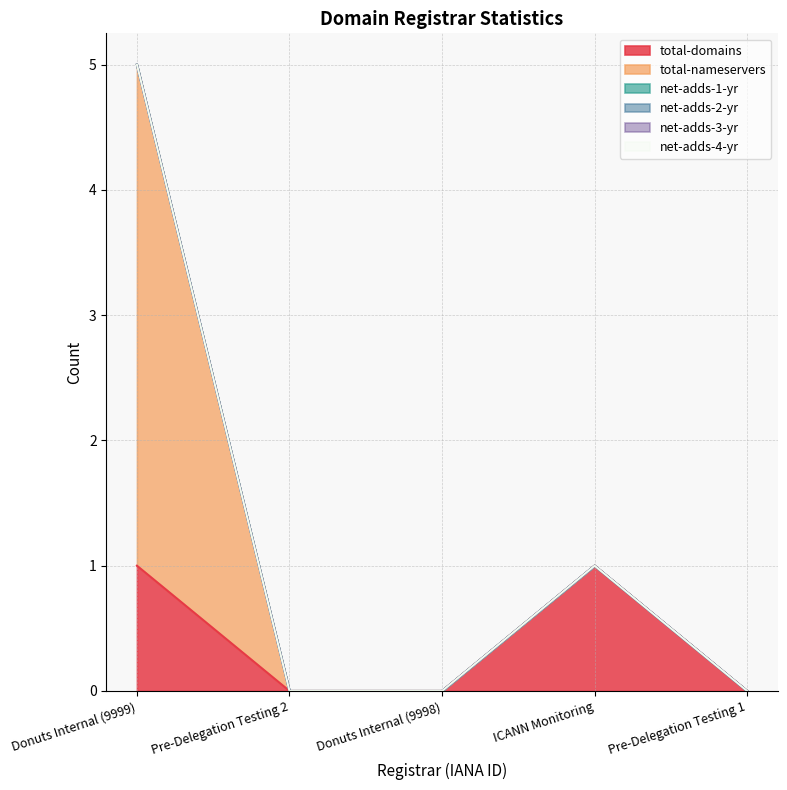

Where is total-nameservers nearest to the value 2?

Donuts Internal (9999)